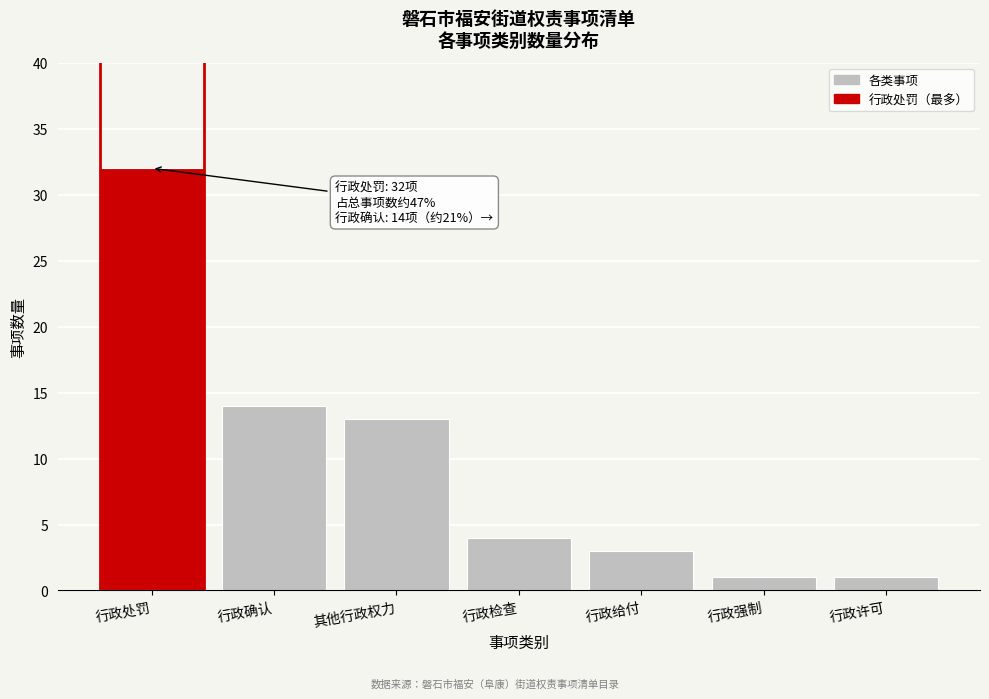

Reading left to right, extract all data points from this chart.

行政处罚=32	行政确认=14	其他行政权力=13	行政检查=4	行政给付=3	行政强制=1	行政许可=1